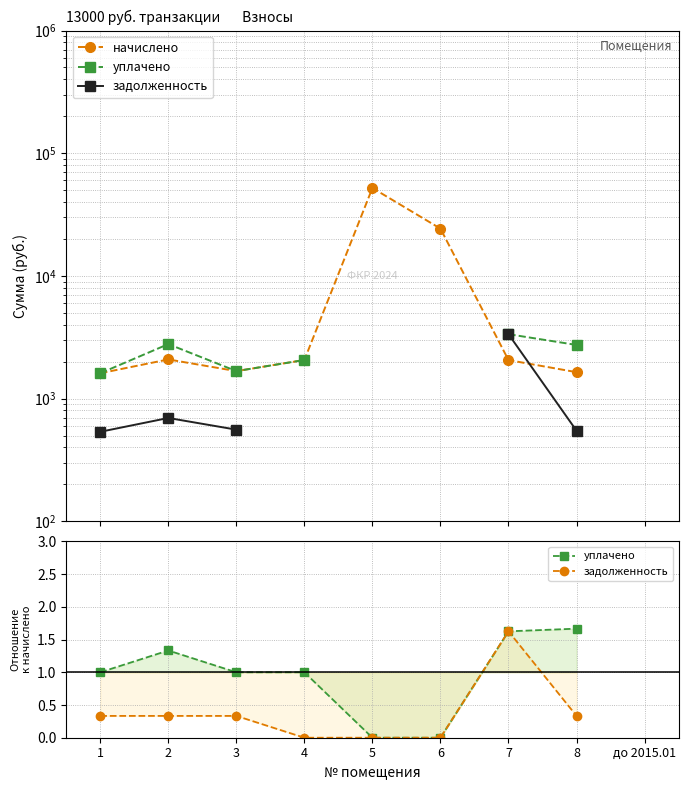

How many distinct data groups are displayed?

3